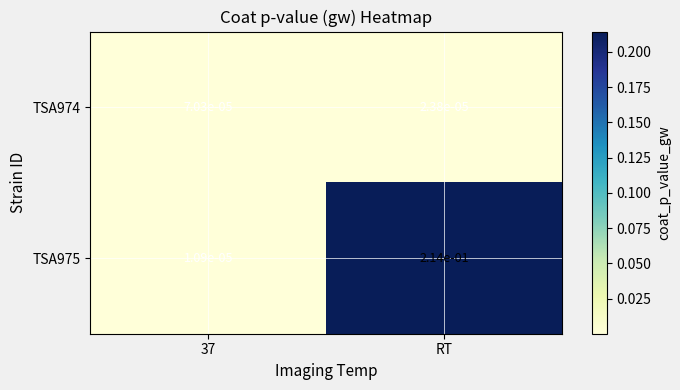

Rank the series by their average value, from highest to lowest.

TSA975, TSA974